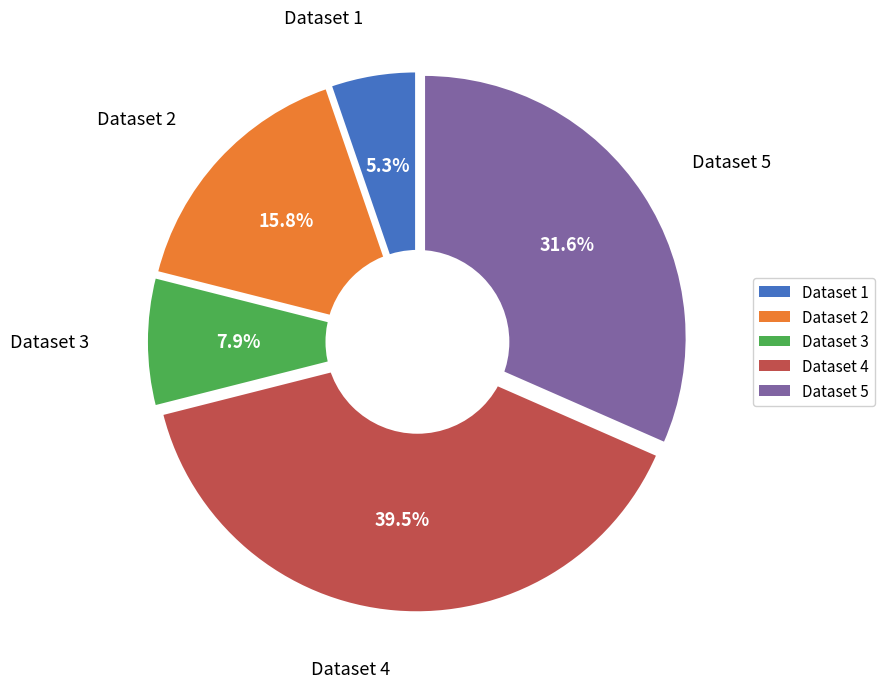

True or false: 6523272043d5730744b89445 accounts for 10% of the total.

False